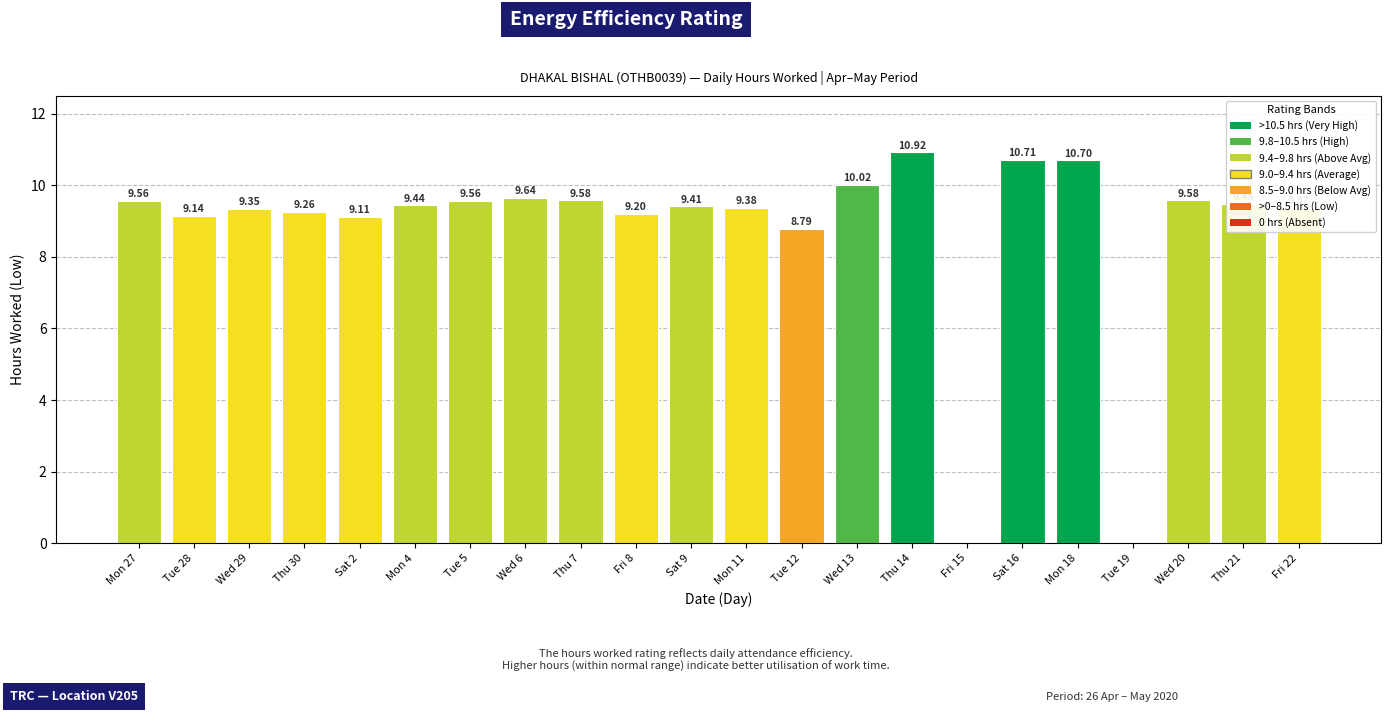

What is the maximum value shown in the chart?

10.9